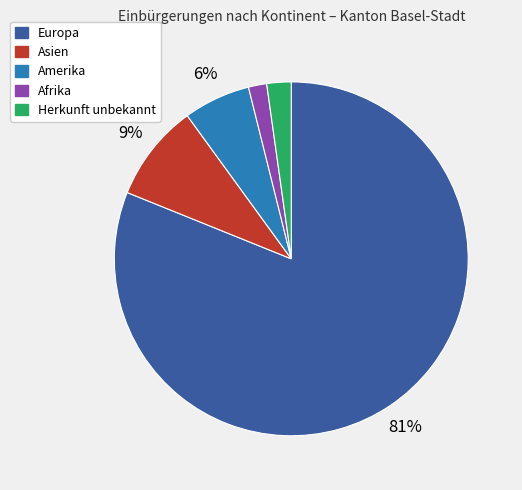

Does any single category account for the majority?

Yes